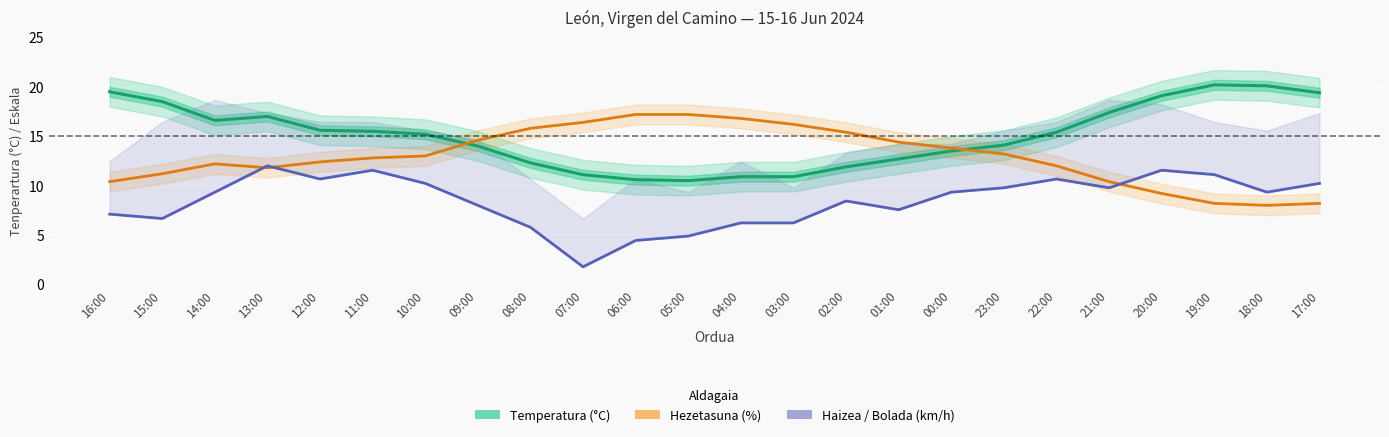

Where does the Temperatura (°C) series first go above 15?

16:00